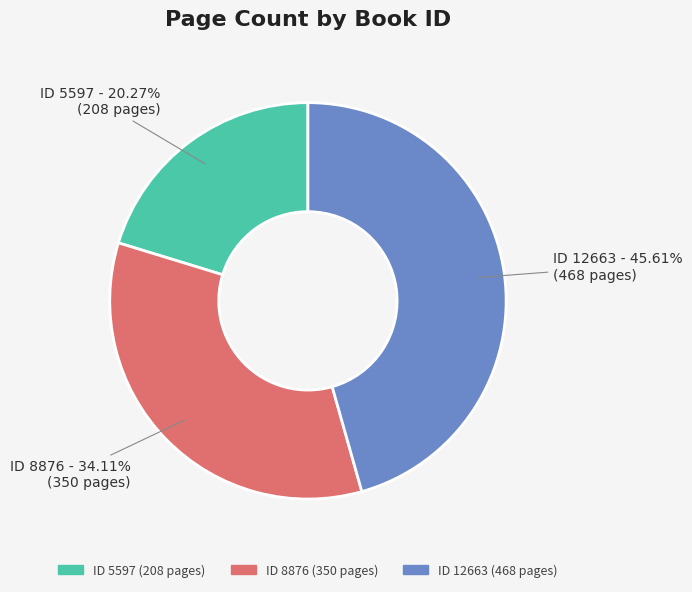

To the nearest percent, what is the difference between the largest and smallest slice percentages?

25%